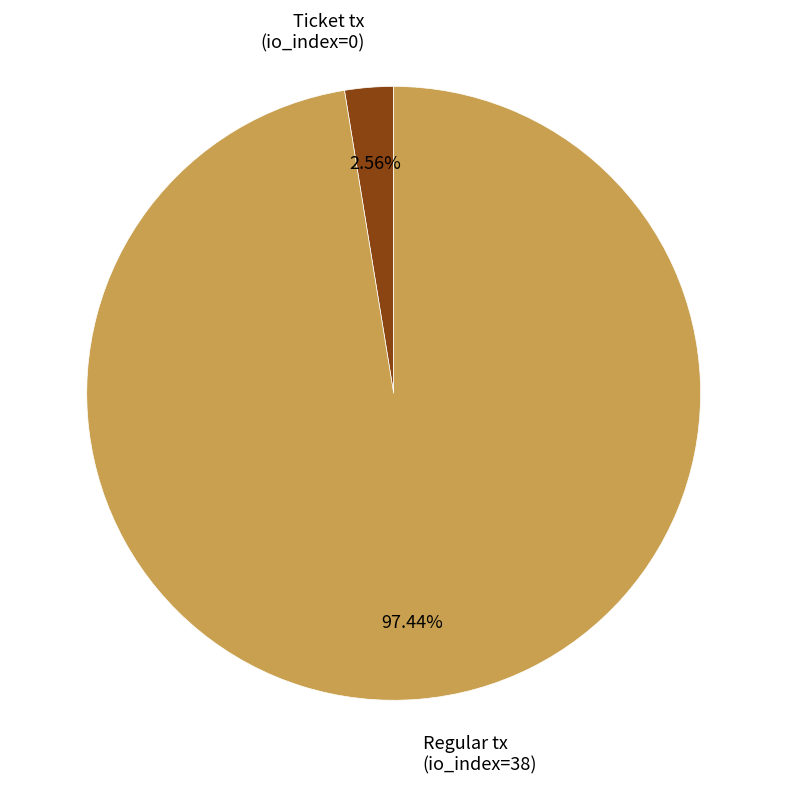

Rank the categories by value from highest to lowest.

Regular tx (io_index=38), Ticket tx (io_index=0)